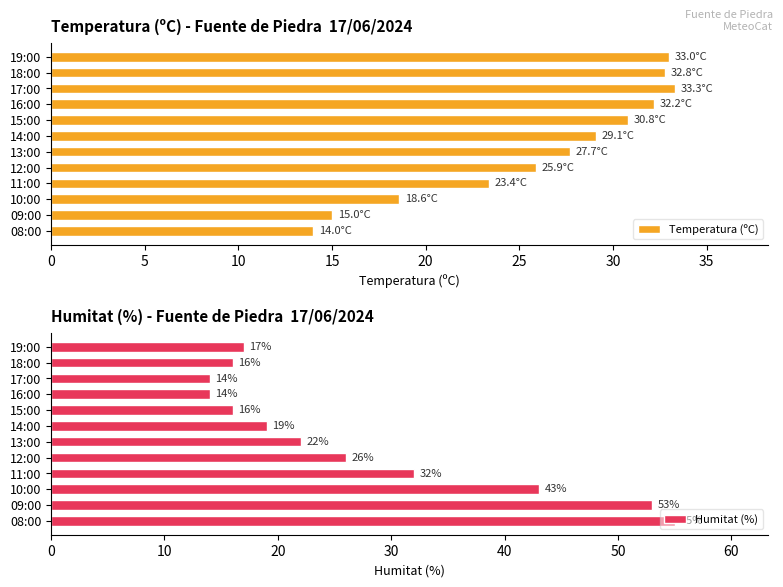

The Humitat (%) series shows 35.1 at 12:00. True or false?

False